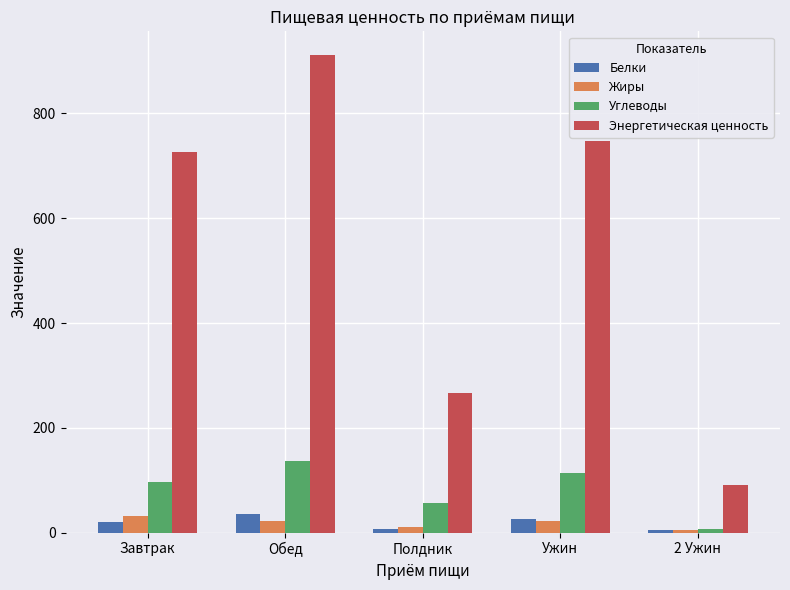

What value does the Углеводы series have at Ужин?

114.7